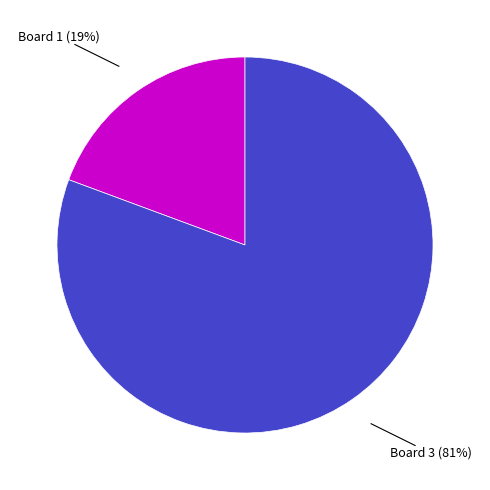

Is there any slice that represents more than half of the pie?

Yes